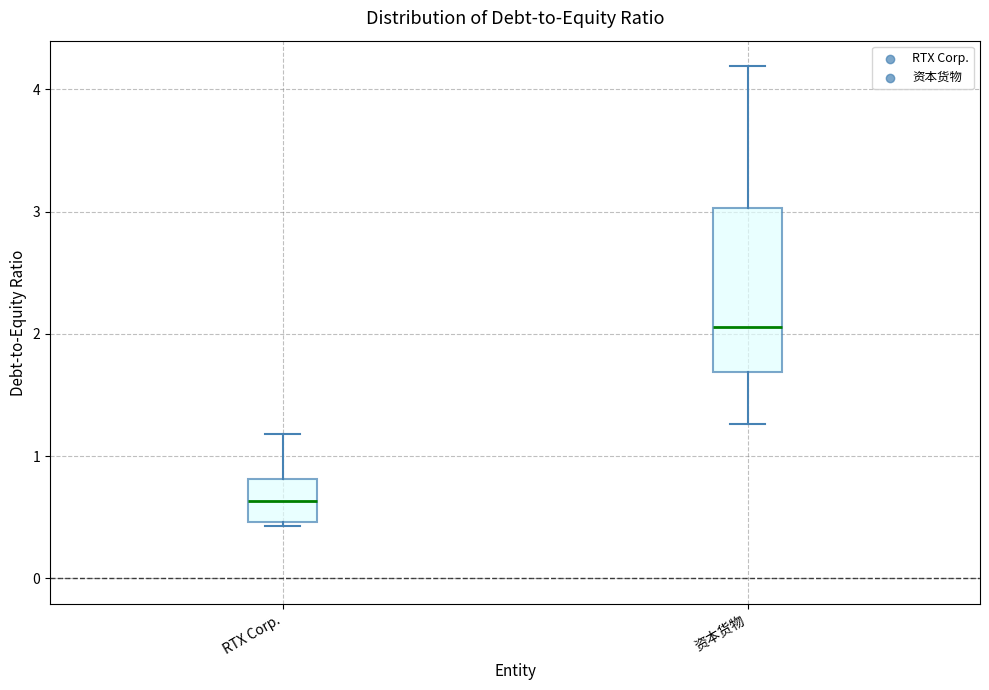

Which box's median line is the lowest?

RTX Corp.